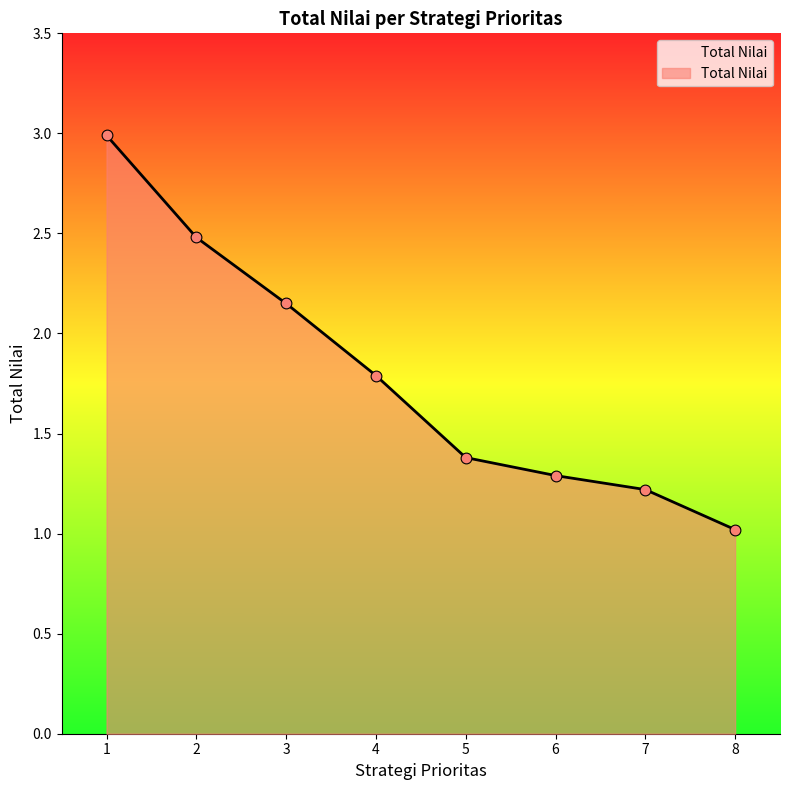

What is the change in value from 2 to 5?

-1.1